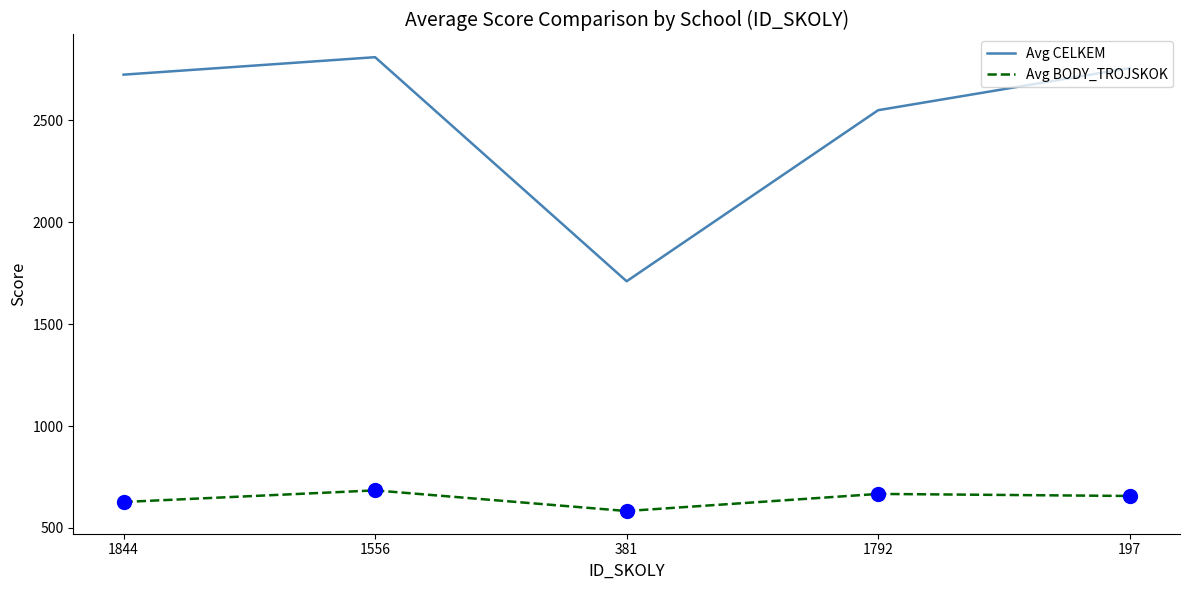

At which category is the sum across all series the highest?

1556